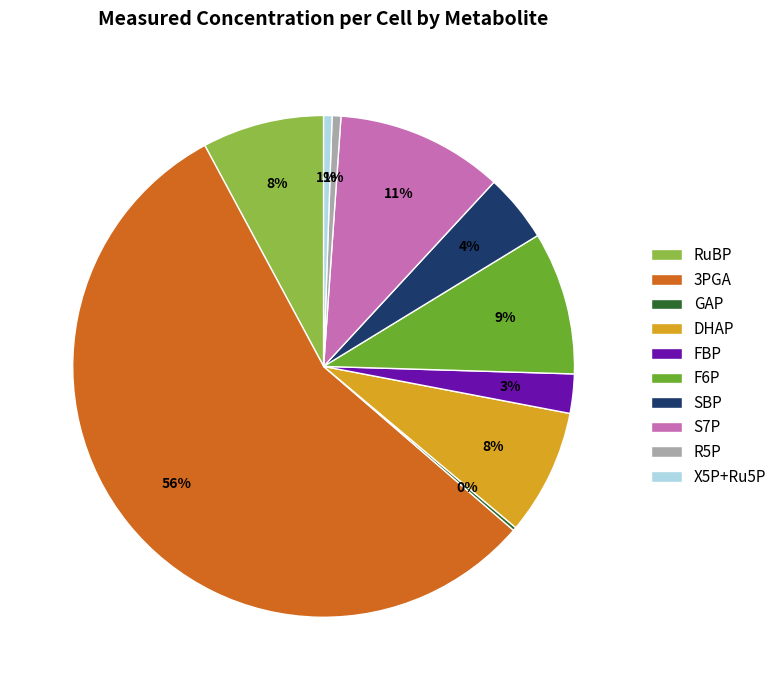

To the nearest percent, what is the average slice percentage?

10%